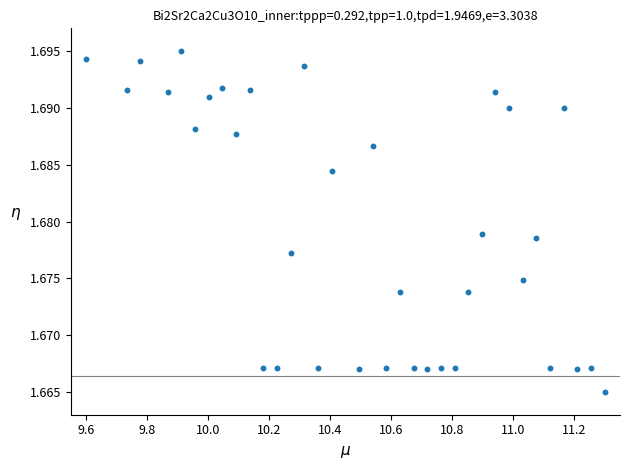

How many data points are displayed?

35